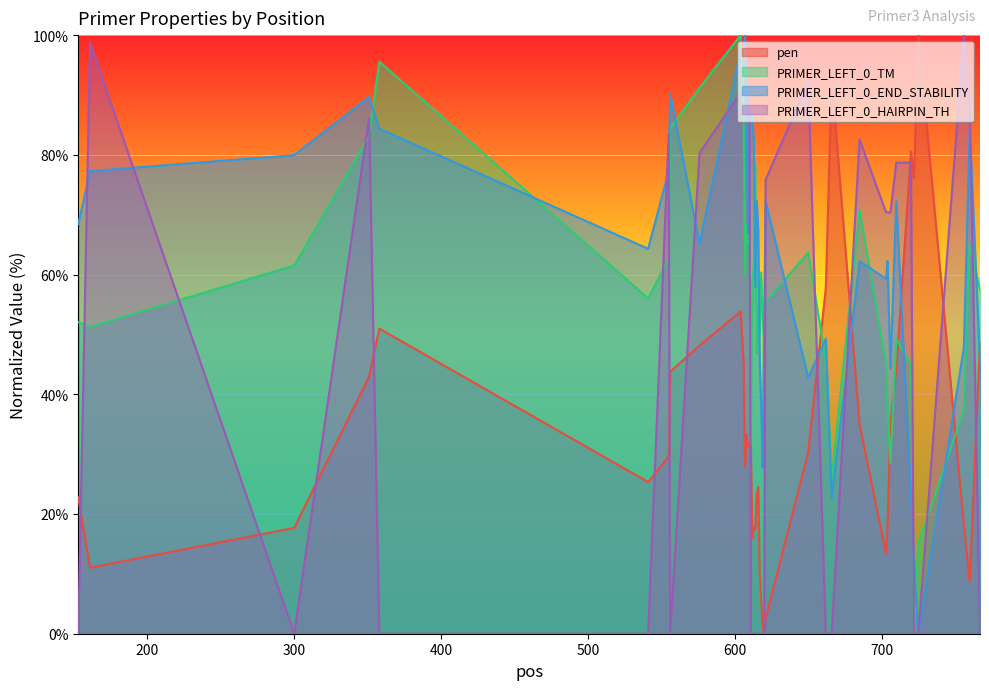

Which series has the largest total across all categories?

PRIMER_LEFT_0_END_STABILITY